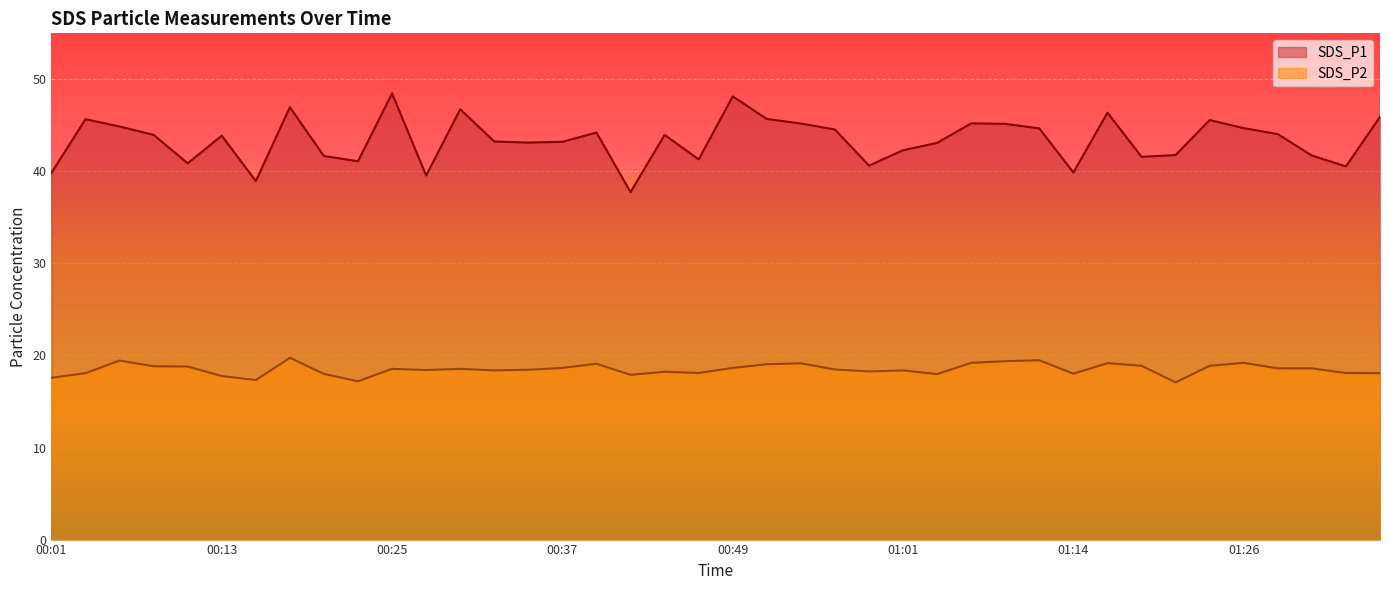

Which series has the largest total across all categories?

SDS_P1